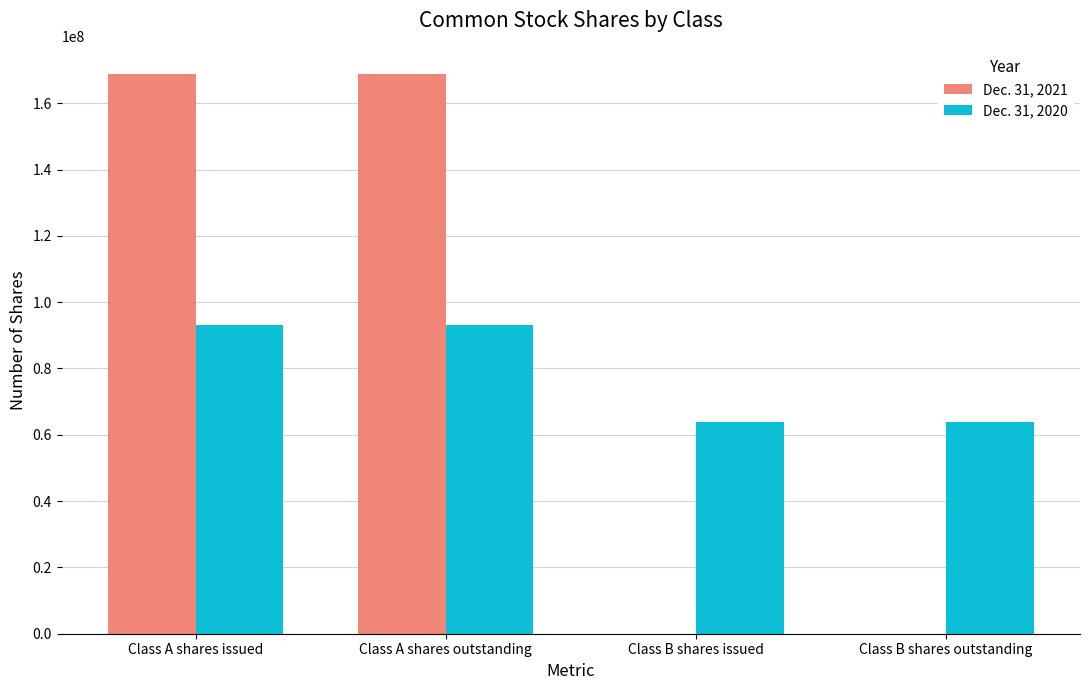

Reading right to left, list all the values displayed in this chart.

Dec. 31, 2021: Class B shares outstanding=0	Class B shares issued=0	Class A shares outstanding=168693323	Class A shares issued=168693323
Dec. 31, 2020: Class B shares outstanding=64000588	Class B shares issued=64000588	Class A shares outstanding=93099596	Class A shares issued=93099596